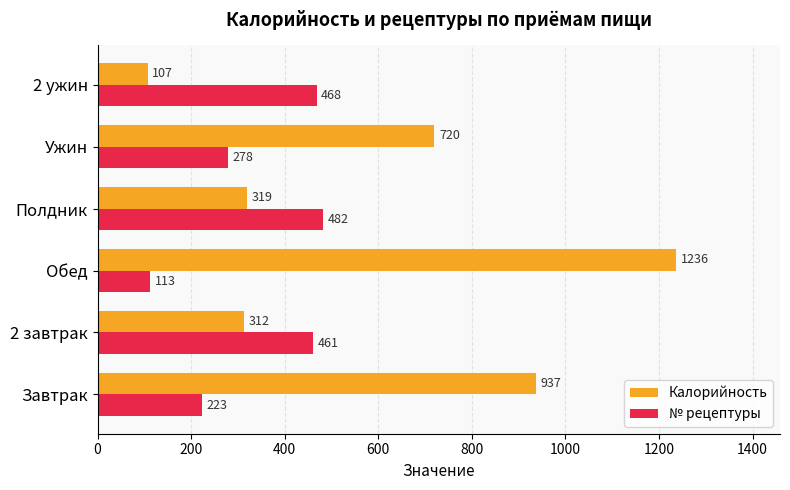

What is the sum of all № рецептуры values?

2025